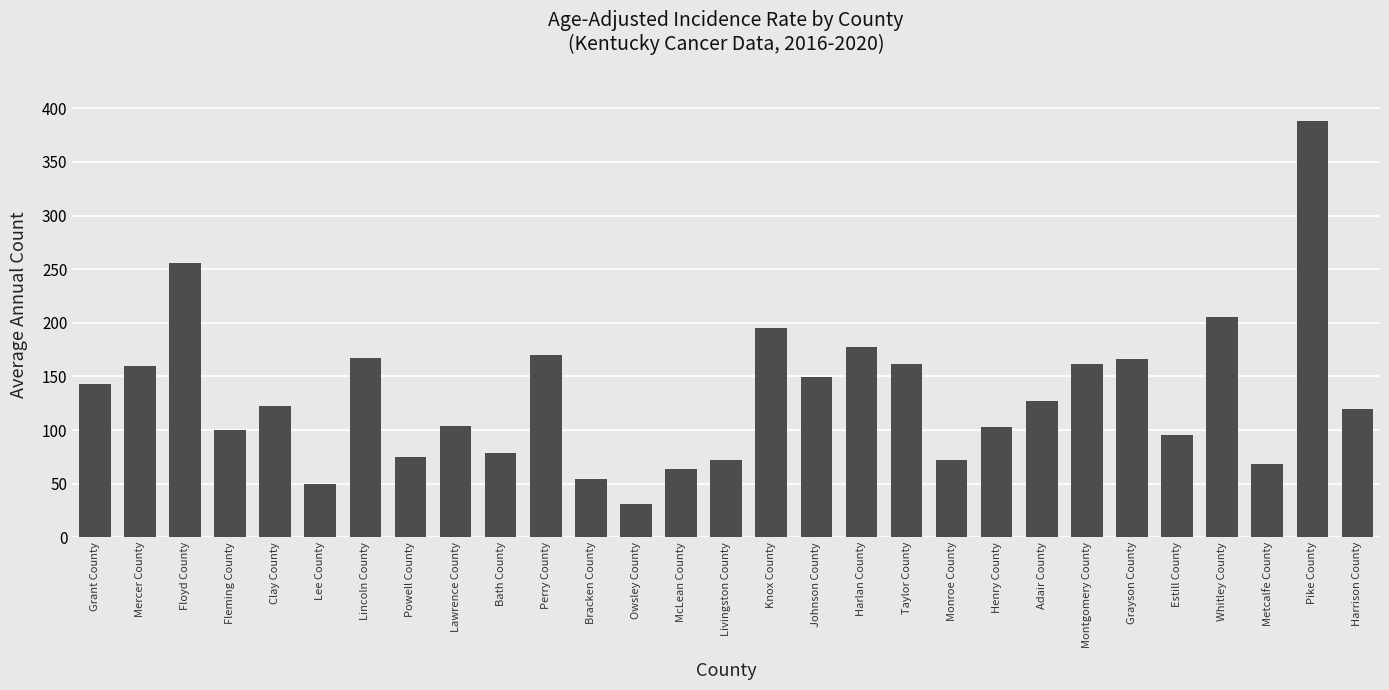

Is it true that the value at Fleming County is 133?

False